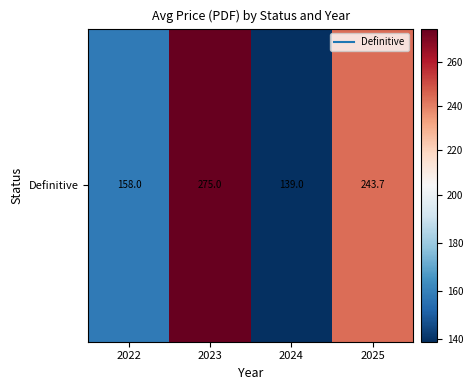

What is the minimum value shown in the chart?

139.0